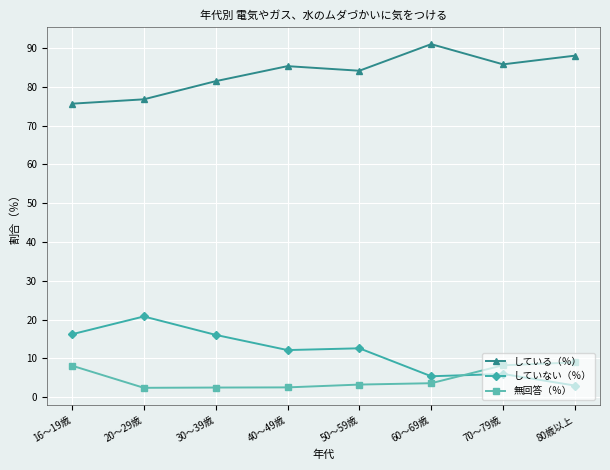

True or false: している（％） has a value of 91.0 at 60～69歳.

True